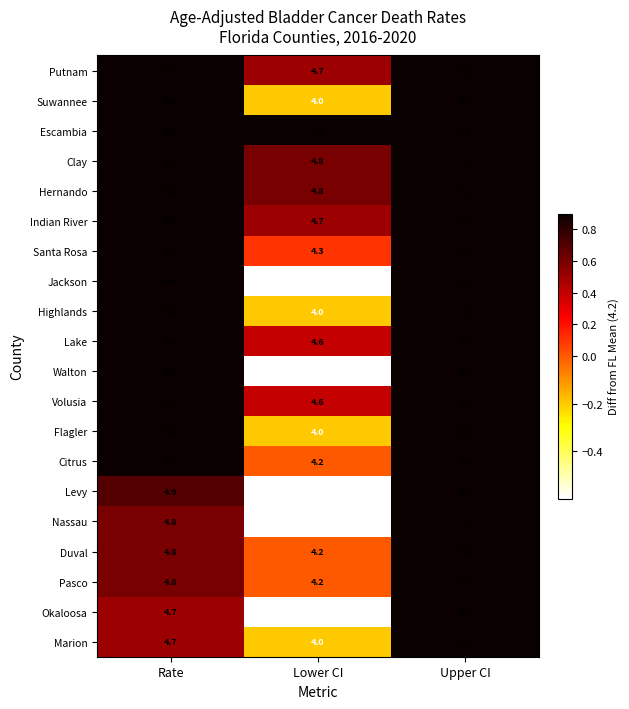

Which series changed the most between Rate and Upper CI?

Jackson